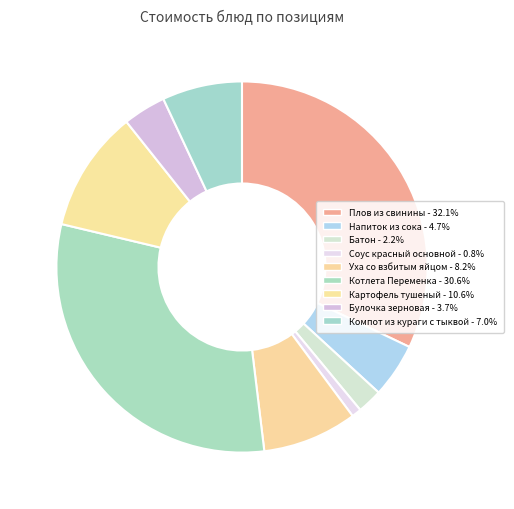

How many slices are in this pie chart?

9